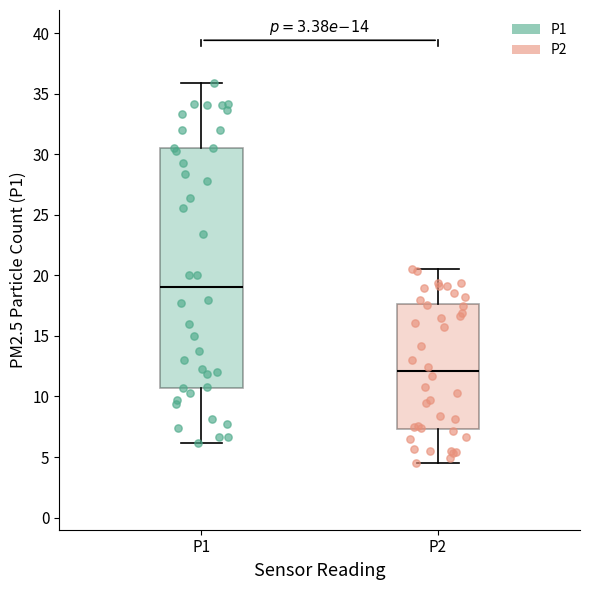

Which box is the tallest, from its lower edge to its upper edge?

P1